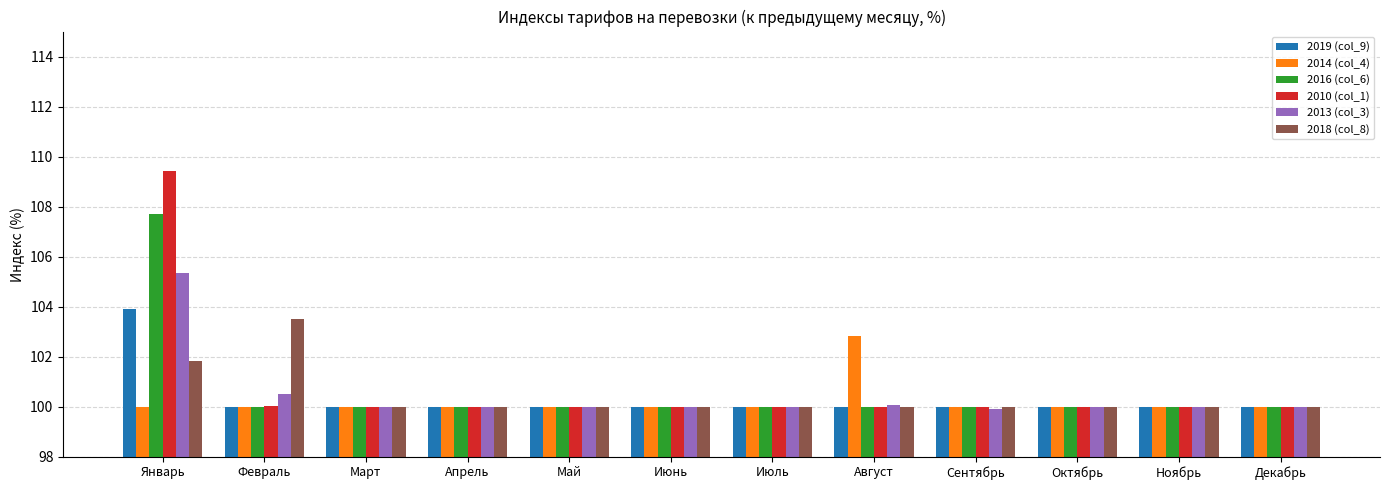

What is the average value of the 2013 (col_3) series?

100.5